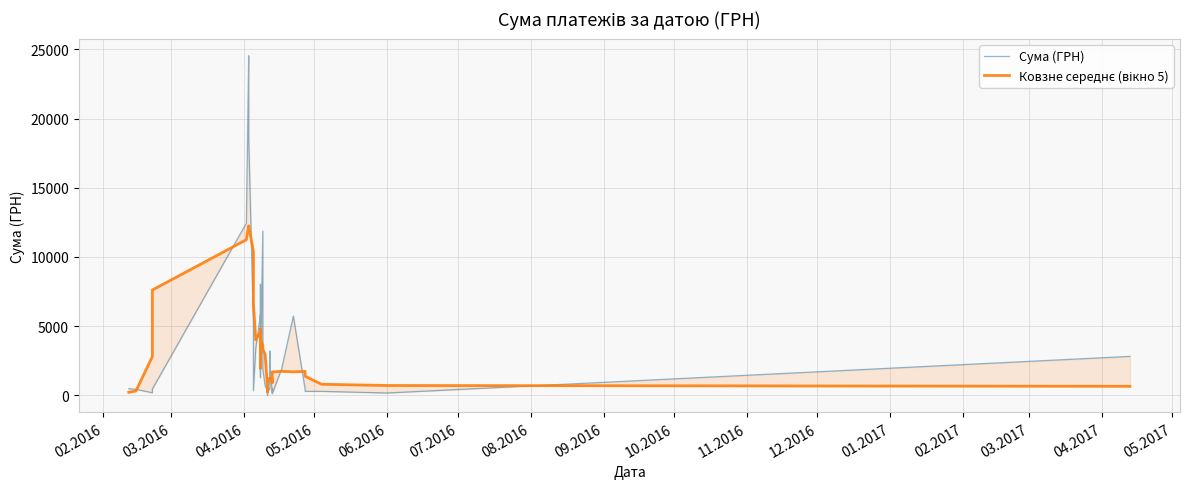

Count the number of data series in this chart.

2